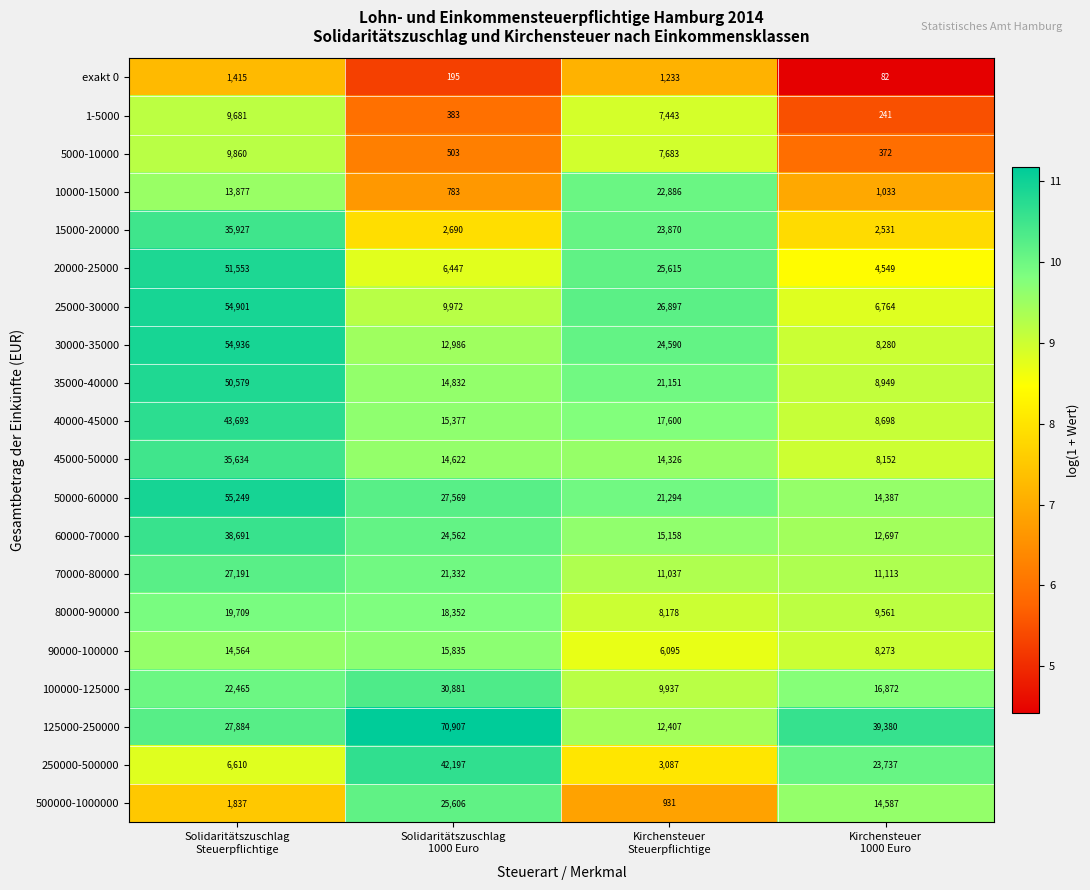

List the series in order of their peak value, lowest first.

exakt 0, 1-5000, 5000-10000, 90000-100000, 80000-90000, 10000-15000, 500000-1000000, 70000-80000, 100000-125000, 45000-50000, 15000-20000, 60000-70000, 250000-500000, 40000-45000, 35000-40000, 20000-25000, 25000-30000, 30000-35000, 50000-60000, 125000-250000